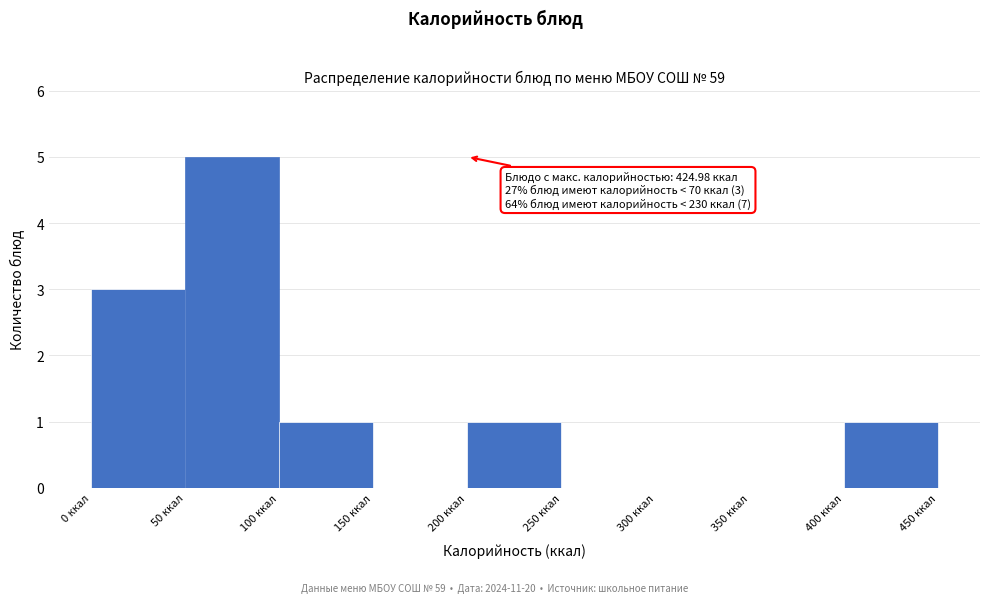

Which range on the x-axis has the tallest bar?

50 to 100